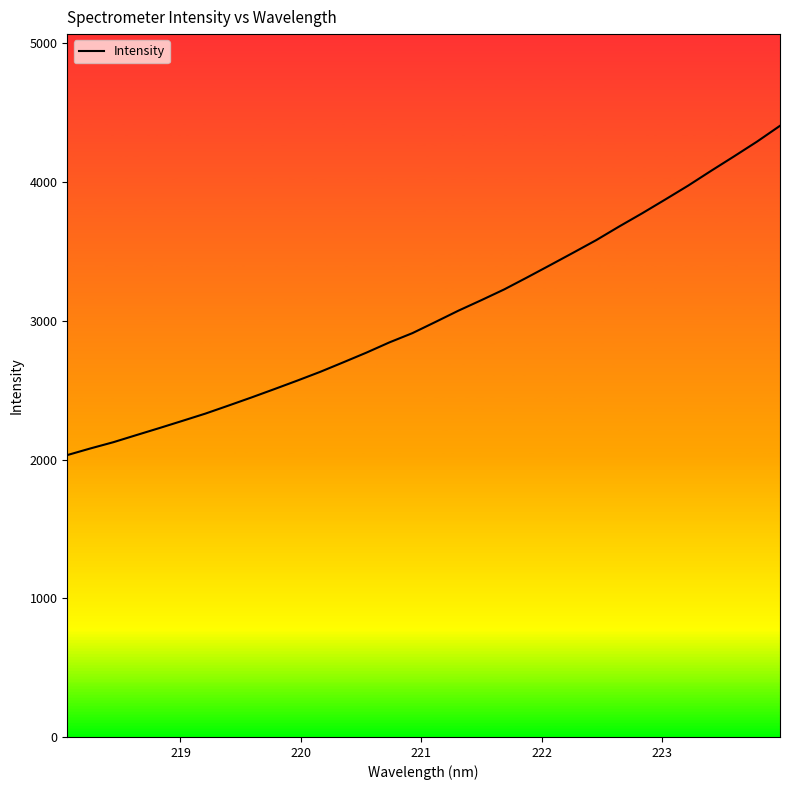

What is the difference between the maximum and minimum values?

2374.1